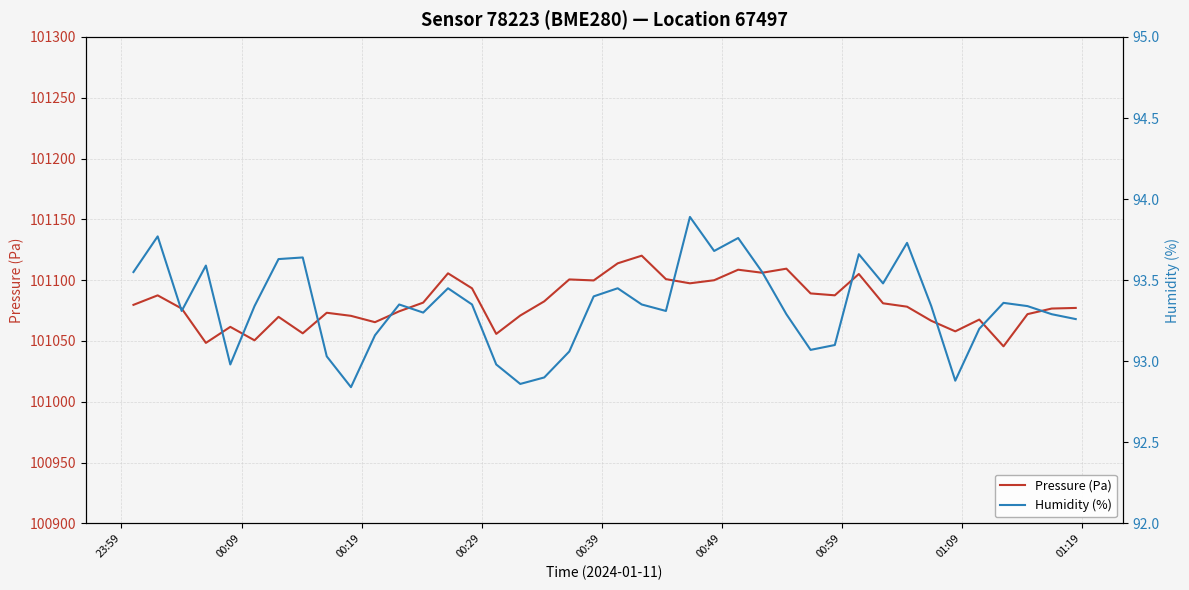

List the series in order of their peak value, lowest first.

Humidity (%), Pressure (Pa)